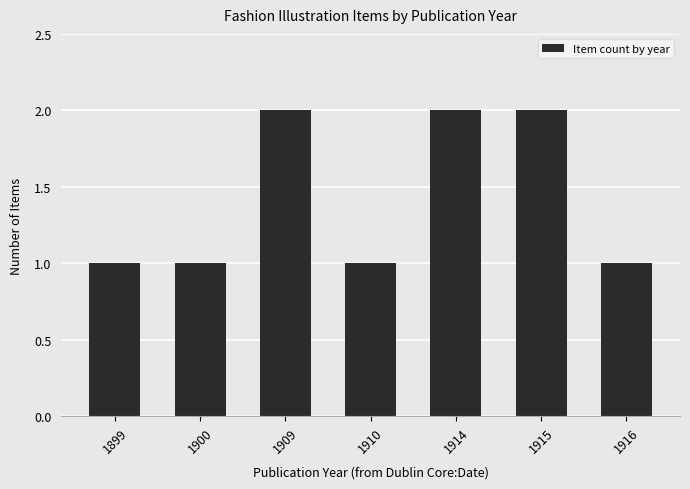

How many bars are there in total?

7